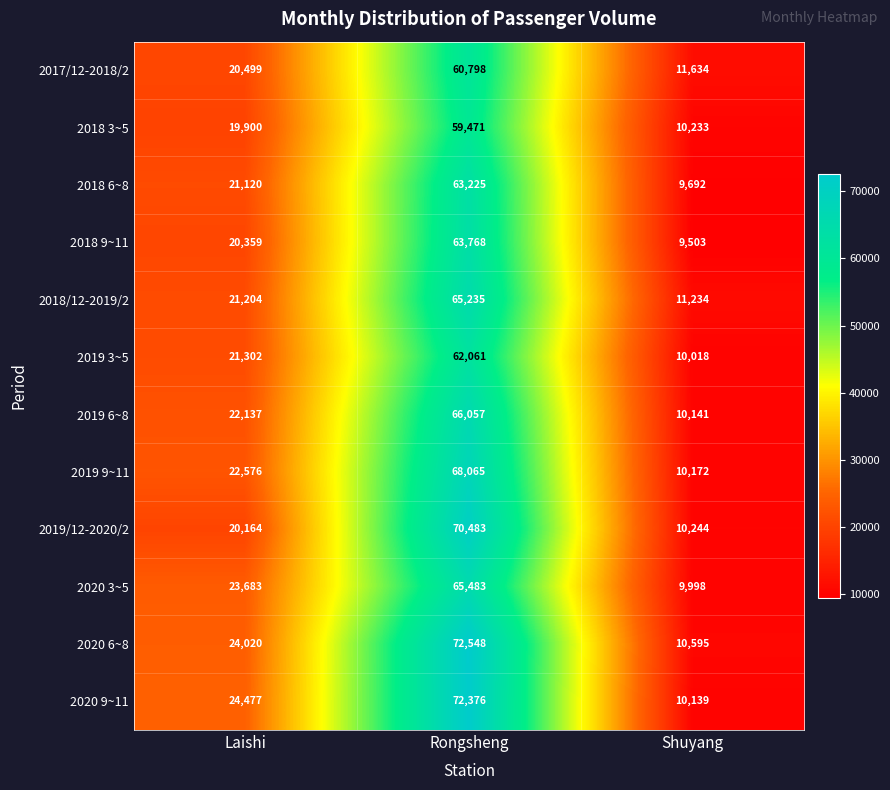

What is the average value of the 2018 9~11 series?

31210